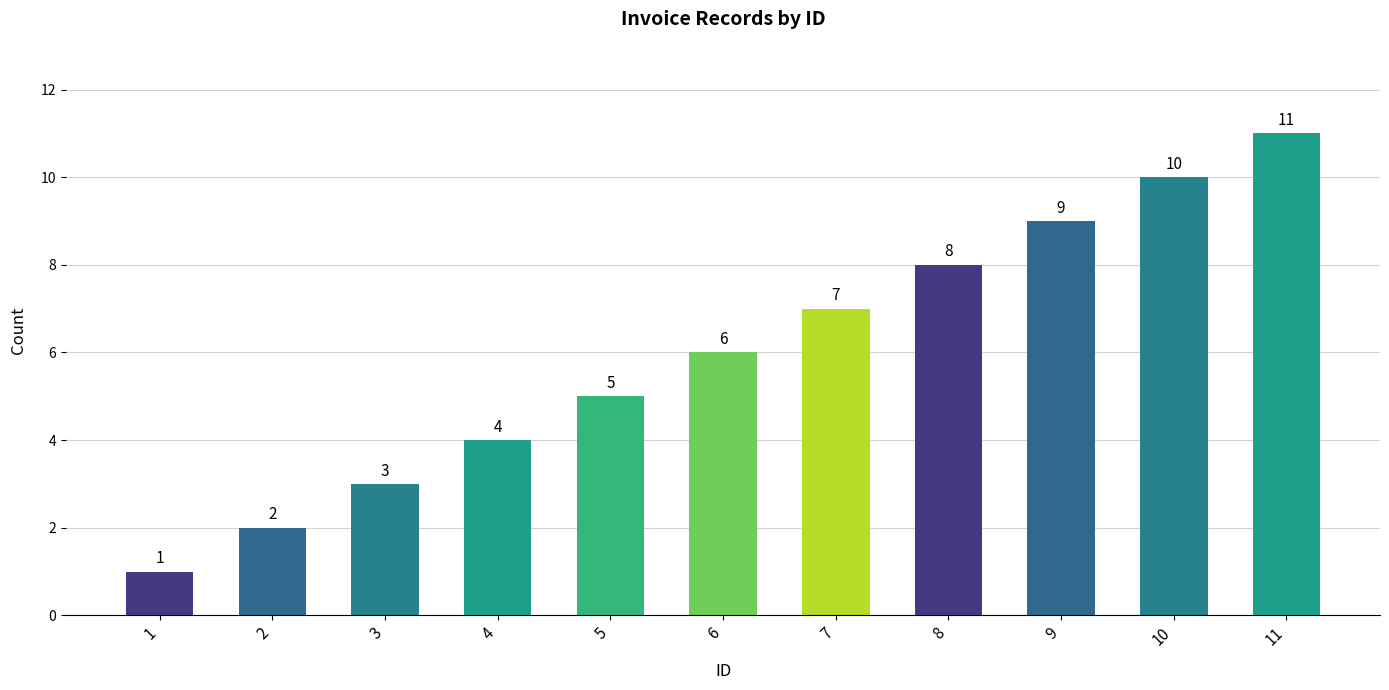

What is the sum of all values?

66